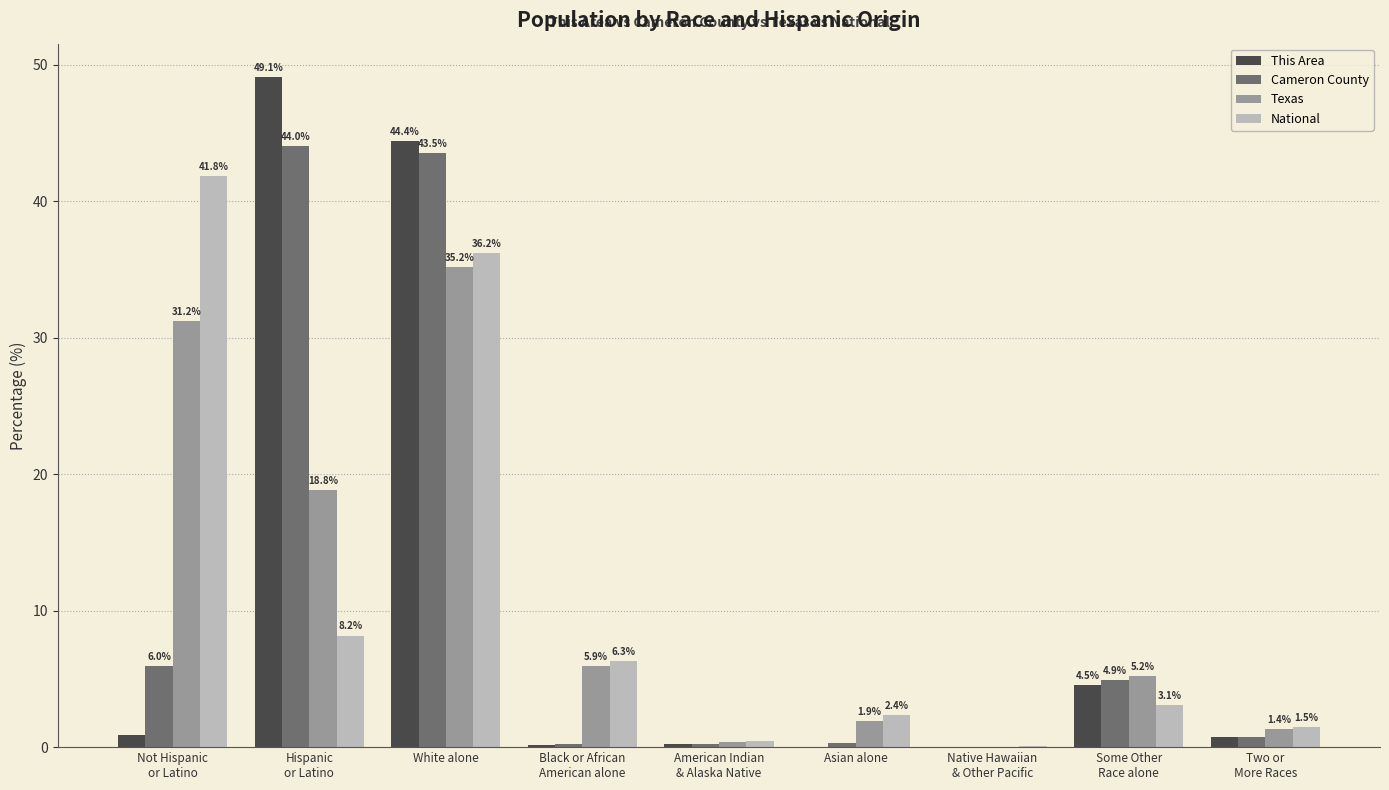

What is the sum of the Texas values at Black or African
American alone and Some Other
Race alone?

11.2